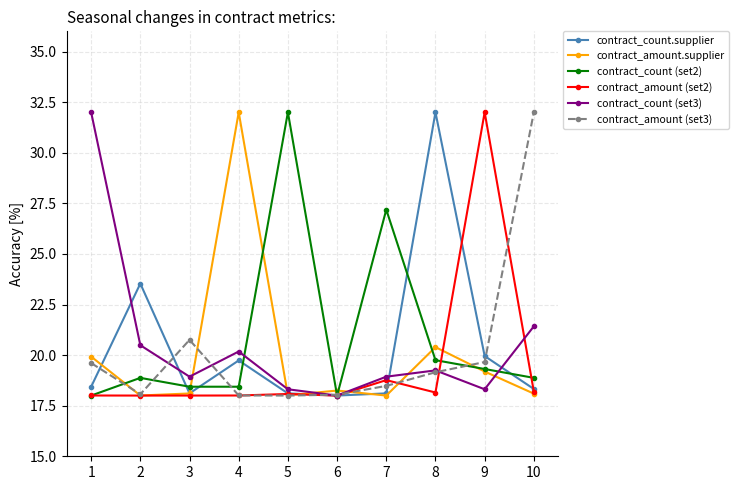

What is the smallest value displayed?

18.0